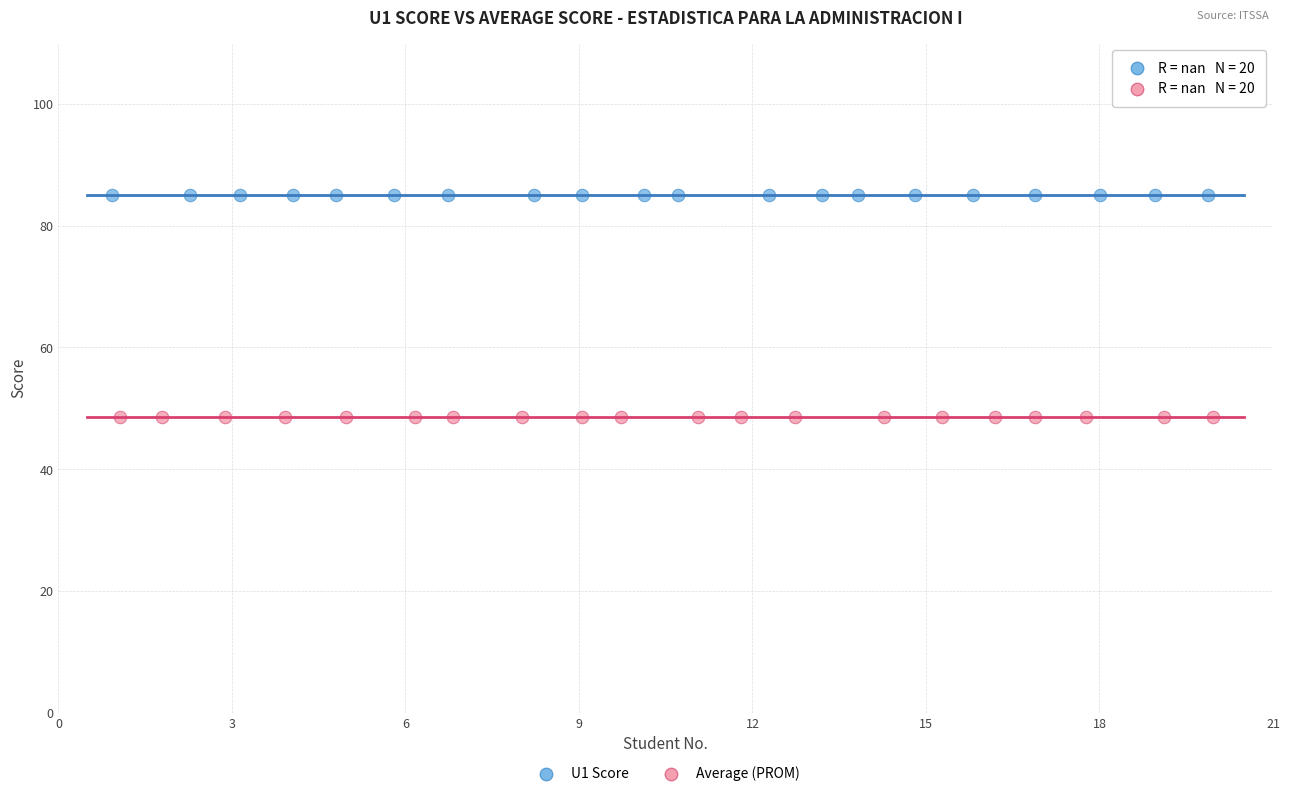

Which series contains the highest Y value?

U1 Score